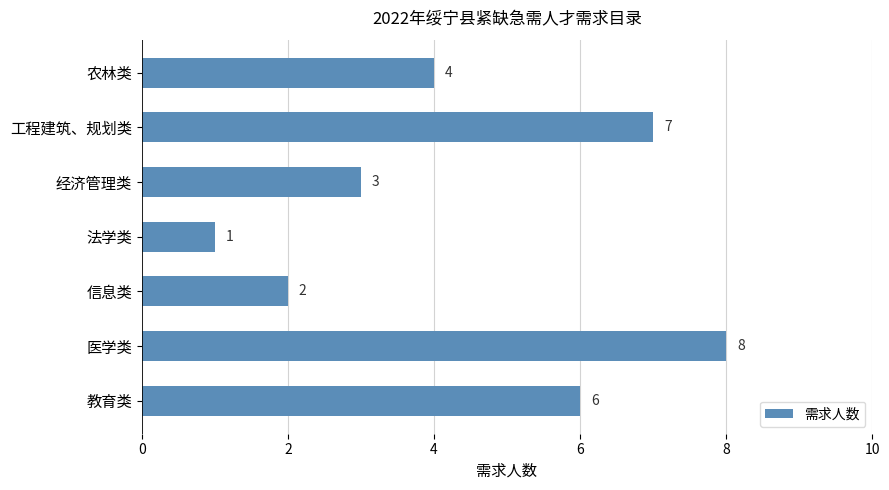

How many values are between 2 and 7?

5